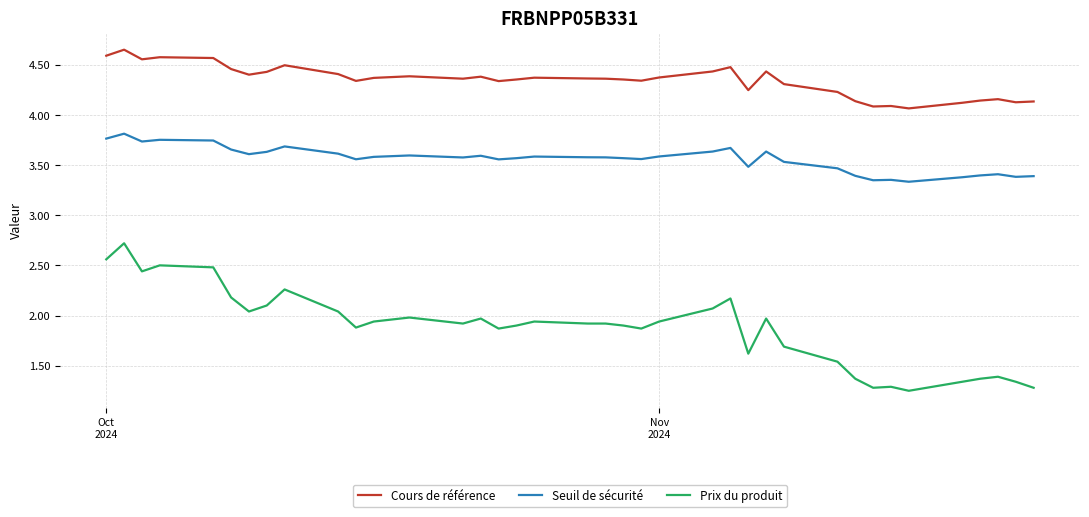

Rank the series by their average value, from lowest to highest.

Prix du produit, Seuil de sécurité, Cours de référence